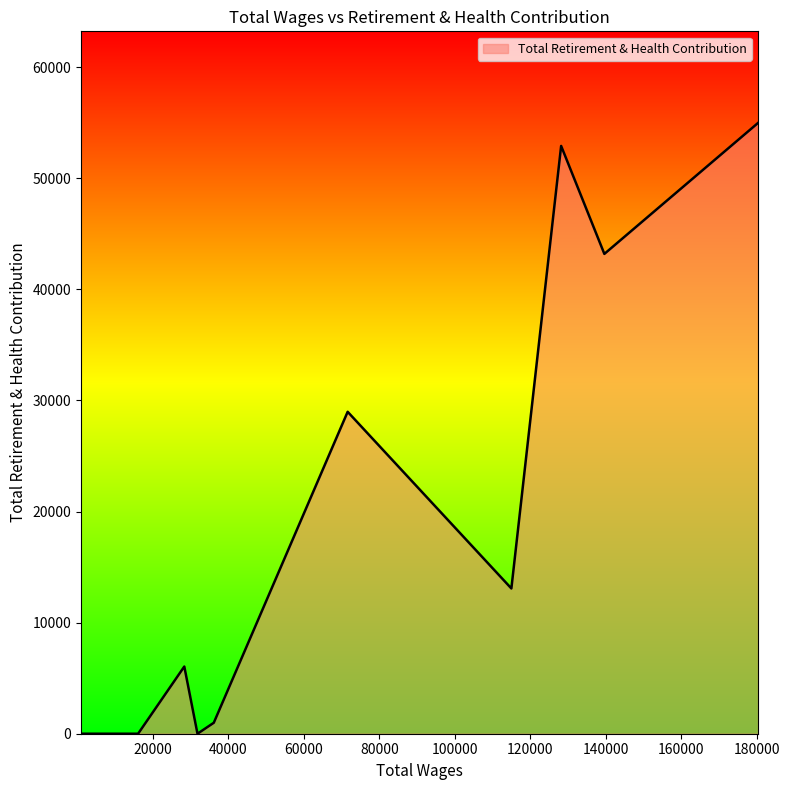

What is the maximum value shown in the chart?

54971